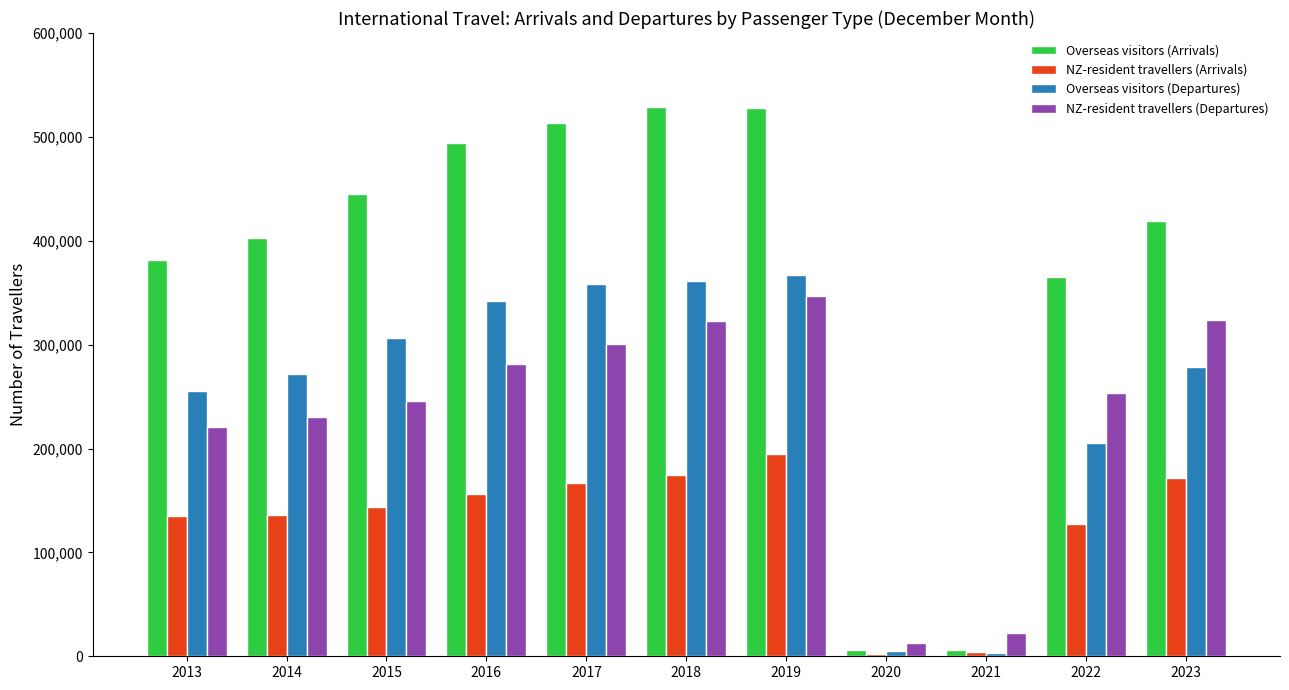

At 2022, list the series in order from largest to smallest.

Overseas visitors (Arrivals), NZ-resident travellers (Departures), Overseas visitors (Departures), NZ-resident travellers (Arrivals)